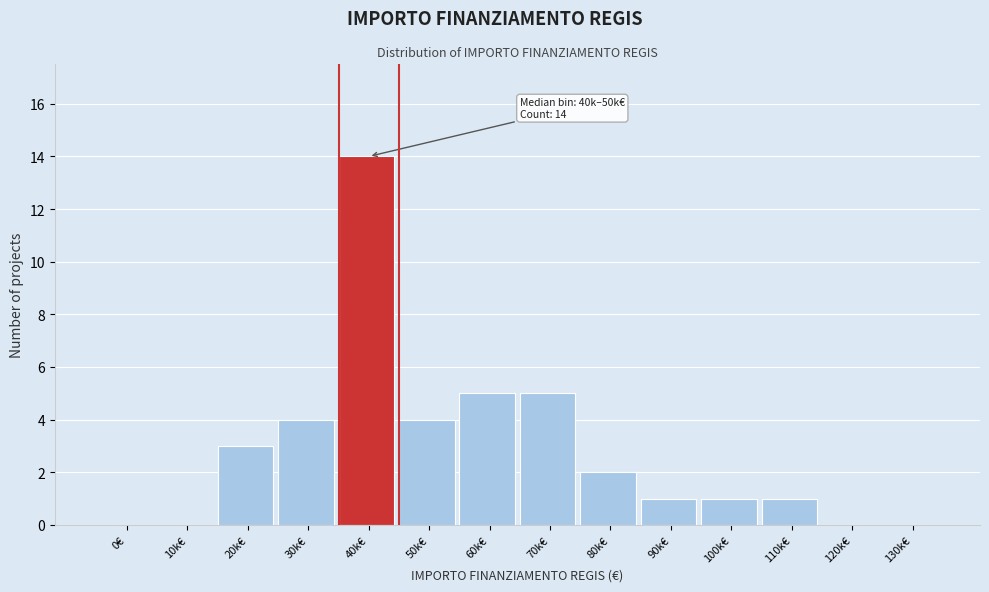

Reading left to right, extract all data points from this chart.

0€=0	10k€=0	20k€=3	30k€=4	40k€=14	50k€=4	60k€=5	70k€=5	80k€=2	90k€=1	100k€=1	110k€=1	120k€=0	130k€=0